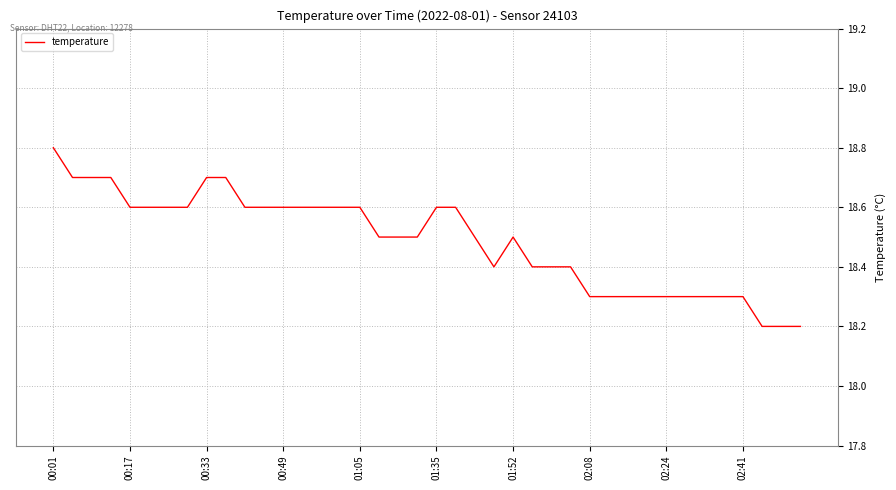

What is the smallest value displayed?

18.2